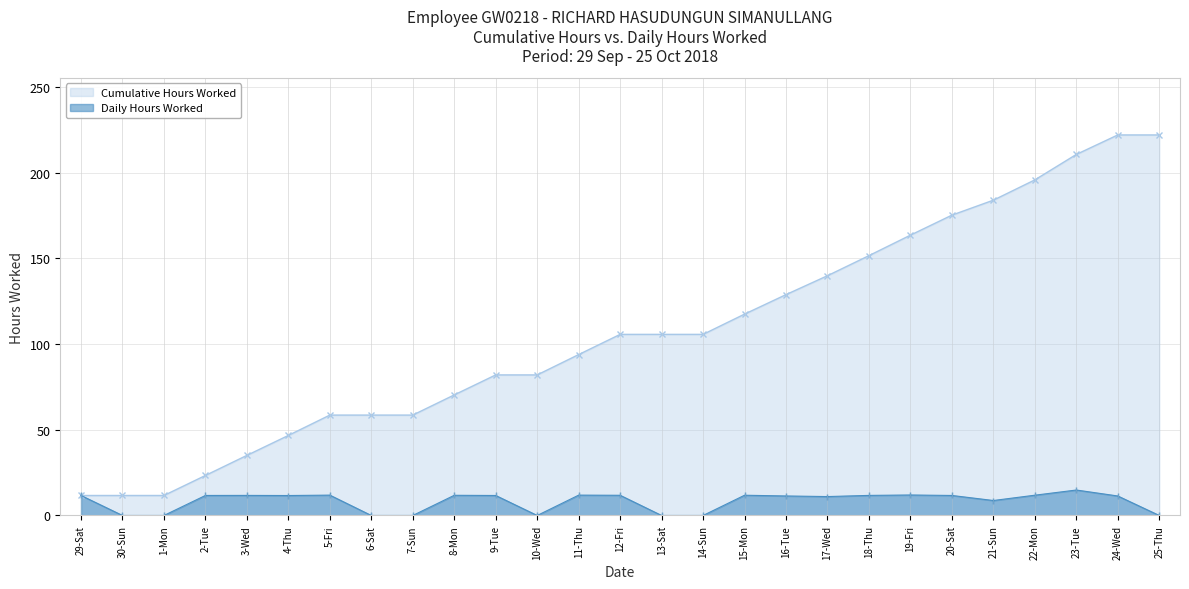

What is the greatest value displayed?

222.0